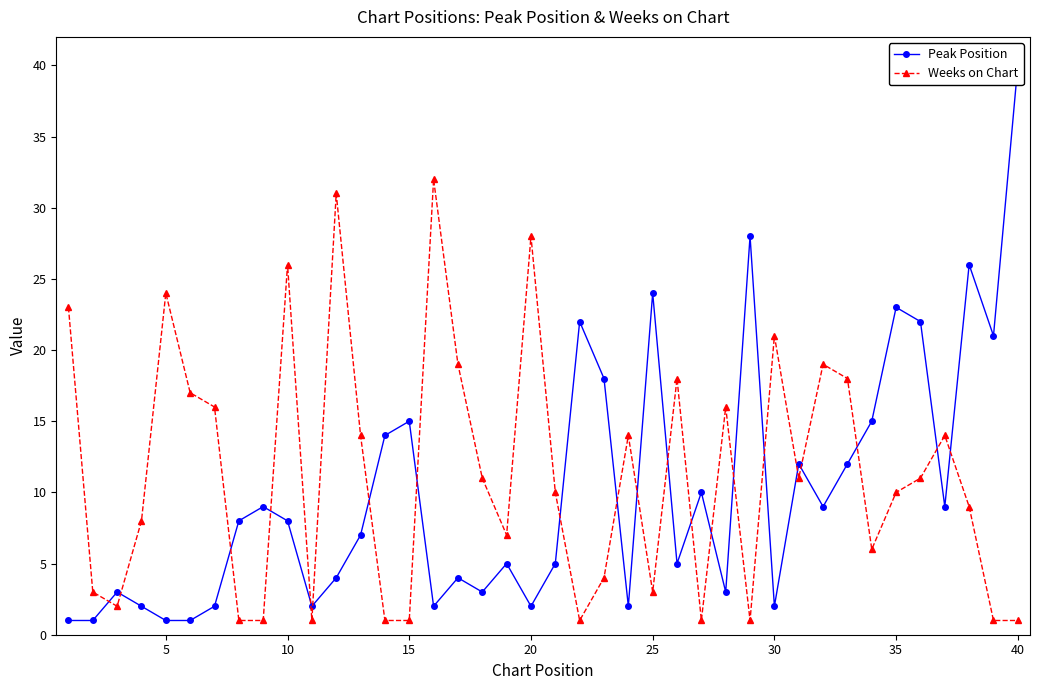

Is this an area chart (filled region under the line)?

No